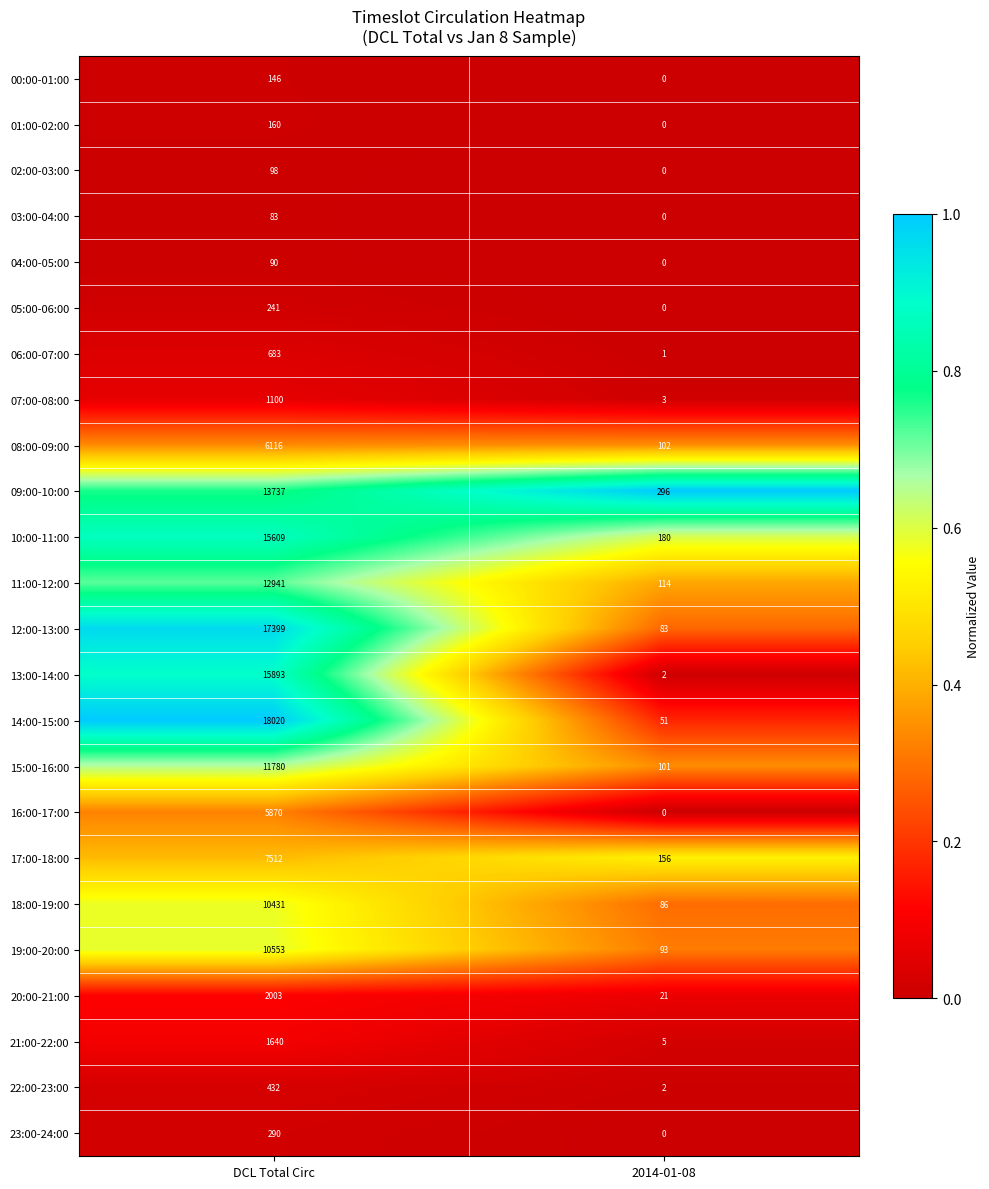

What is the difference between the highest and lowest values at 2014-01-08?

296